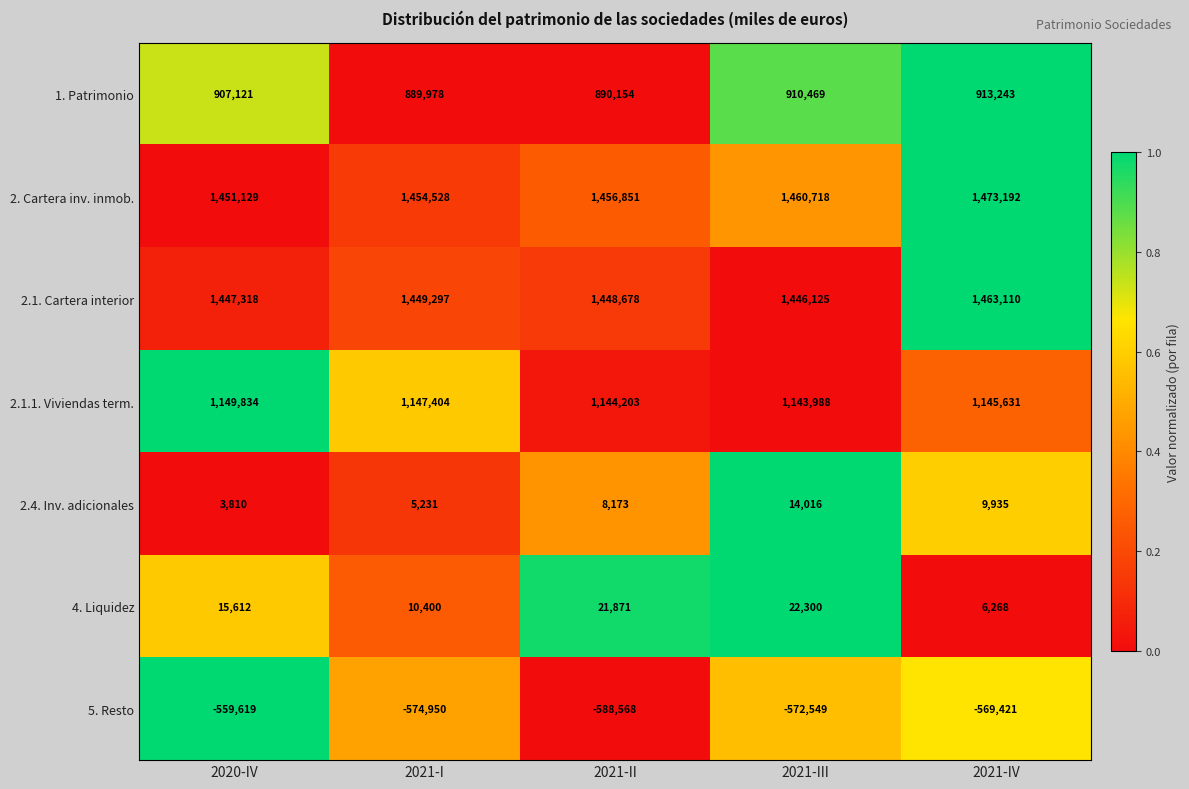

The value of 2.1.1. Viviendas term. at 2021-III is 1143988. True or false?

True